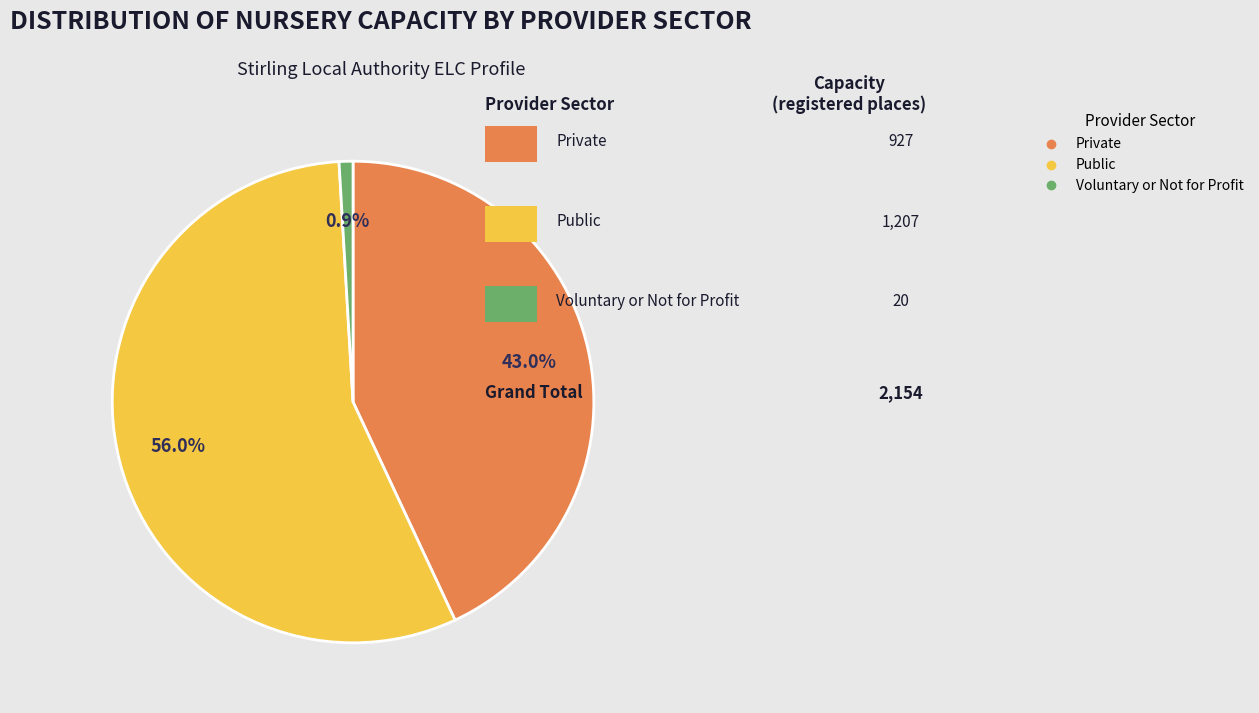

How many slices are in this pie chart?

3